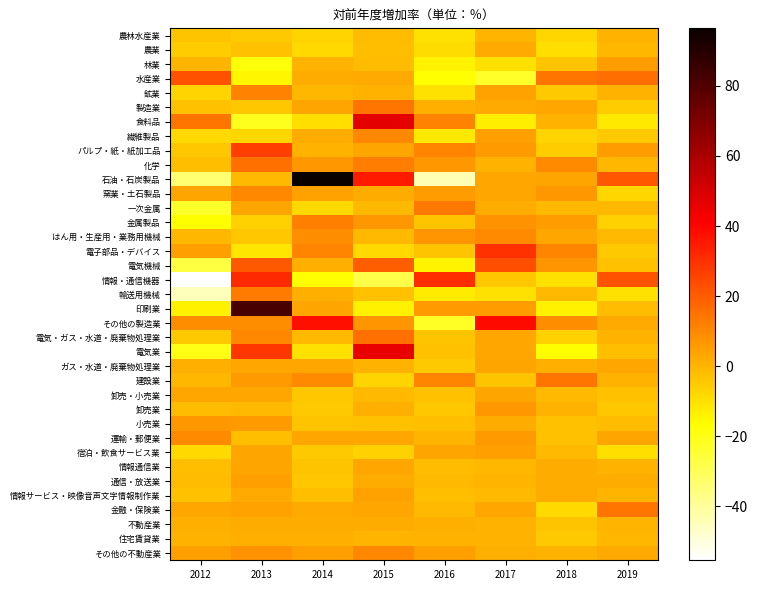

What is the maximum value shown in the chart?

96.4